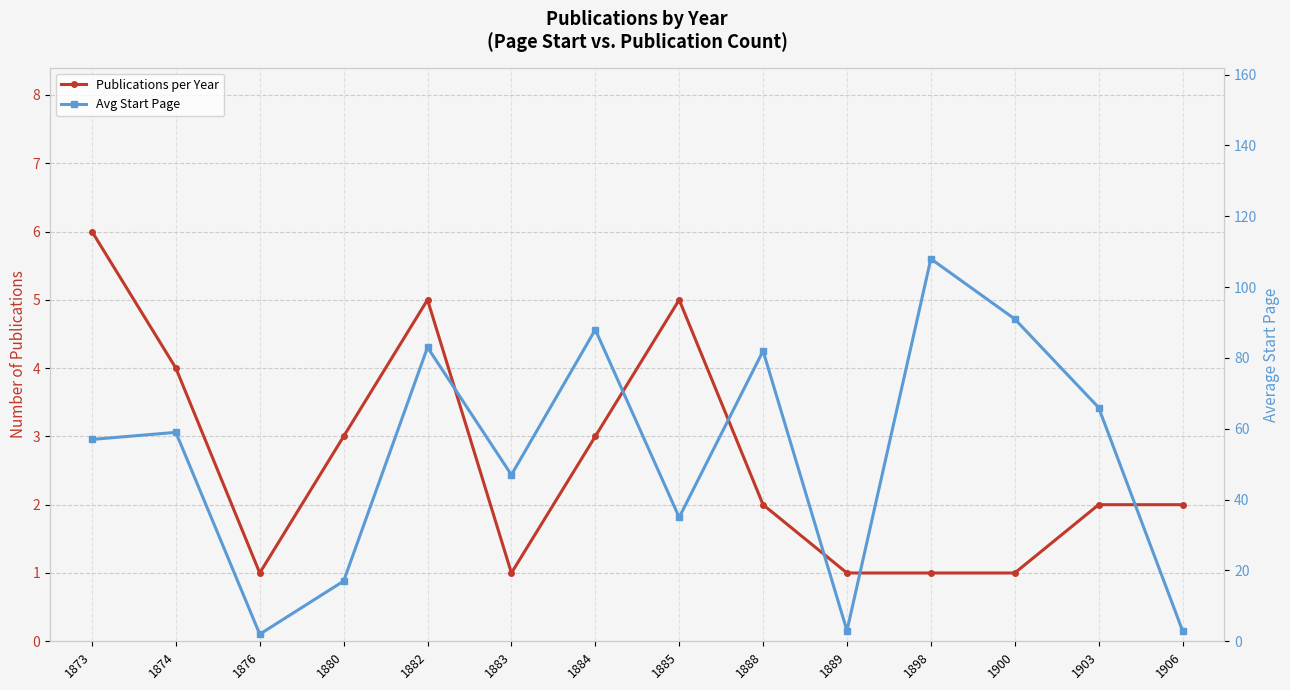

What is the difference between the highest and lowest values at 1885?

30